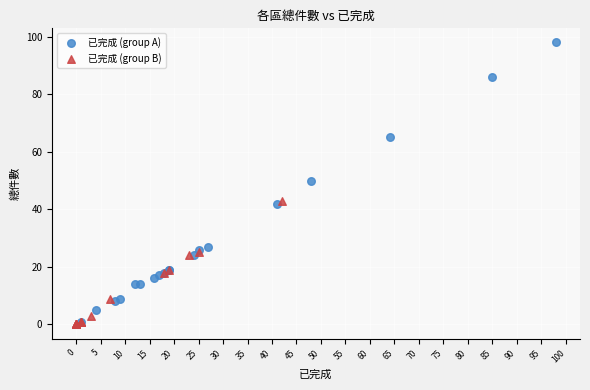

Which series has the widest spread of Y values?

已完成 (group A)